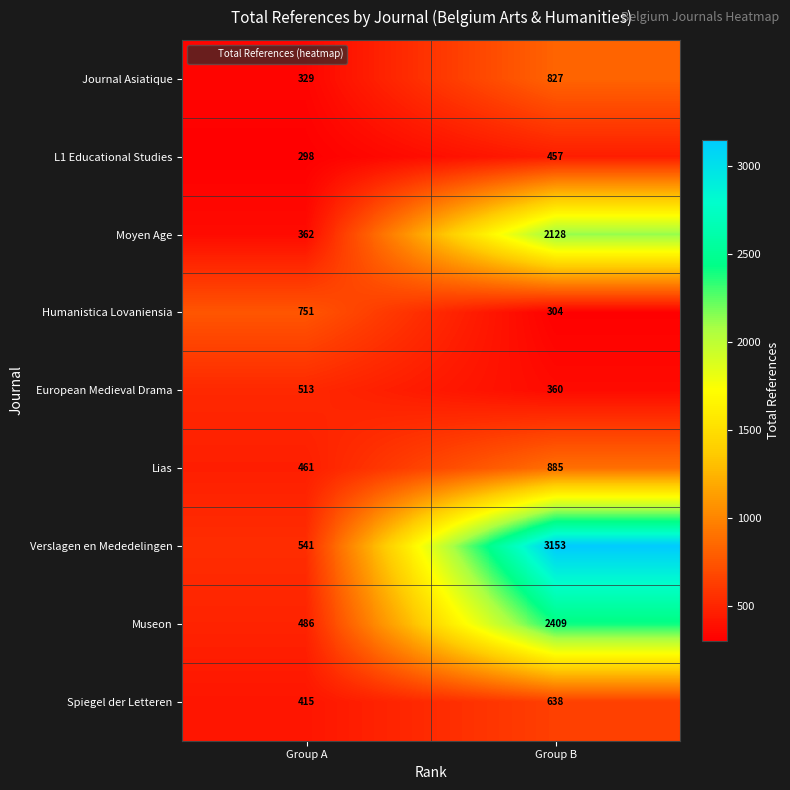

What is the greatest value displayed?

3153